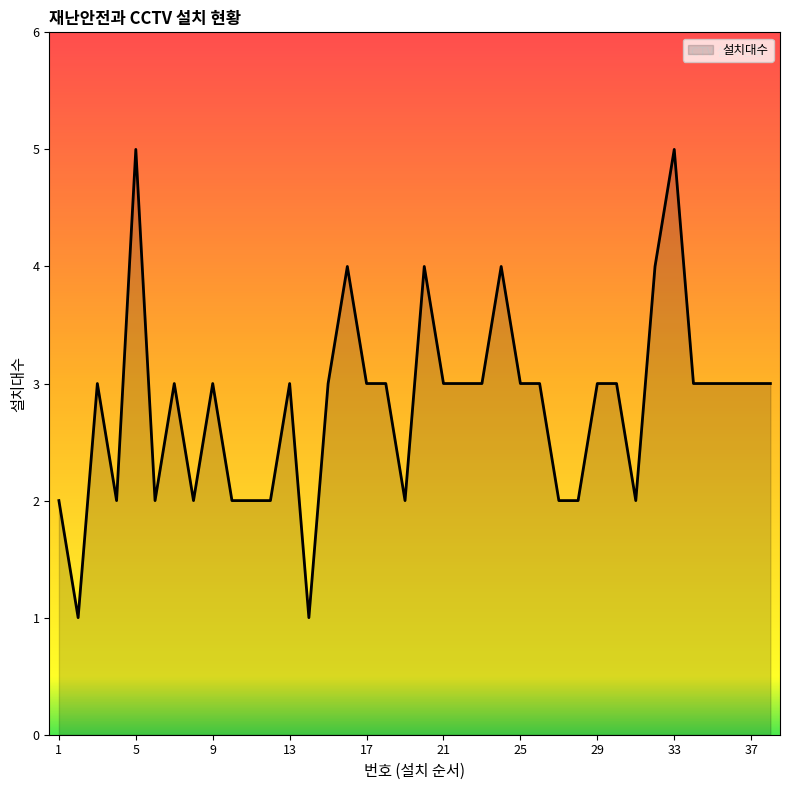

What is the maximum value shown in the chart?

5